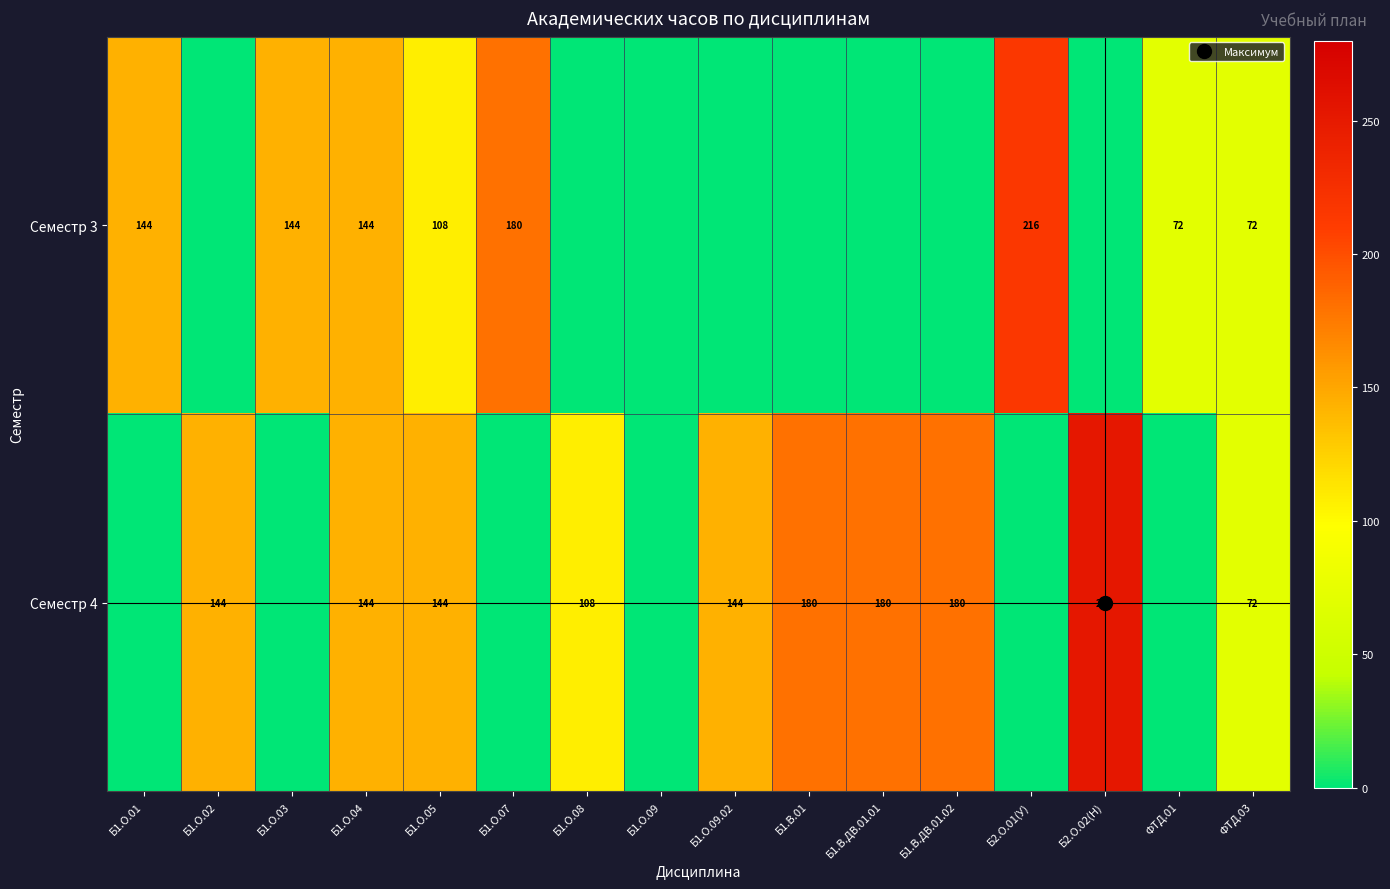

At which label does Семестр 4 reach its minimum?

Б1.О.01